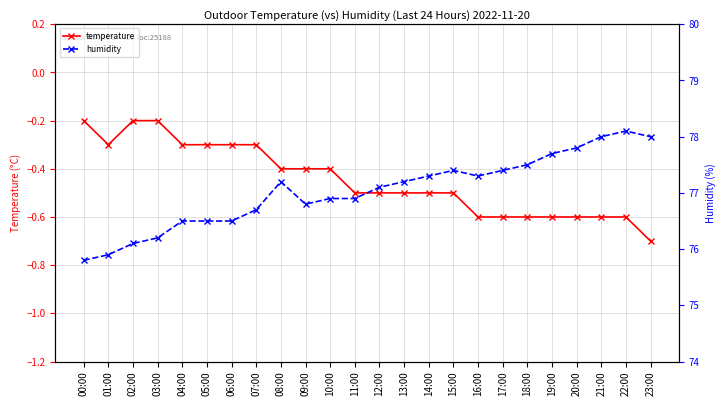

Is the value of temperature at 05:00 greater than the value of humidity at 10:00?

No